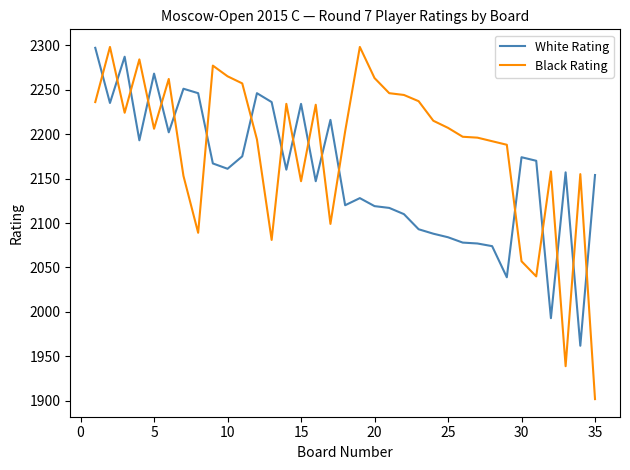

Which series has the largest range (max minus min)?

Black Rating